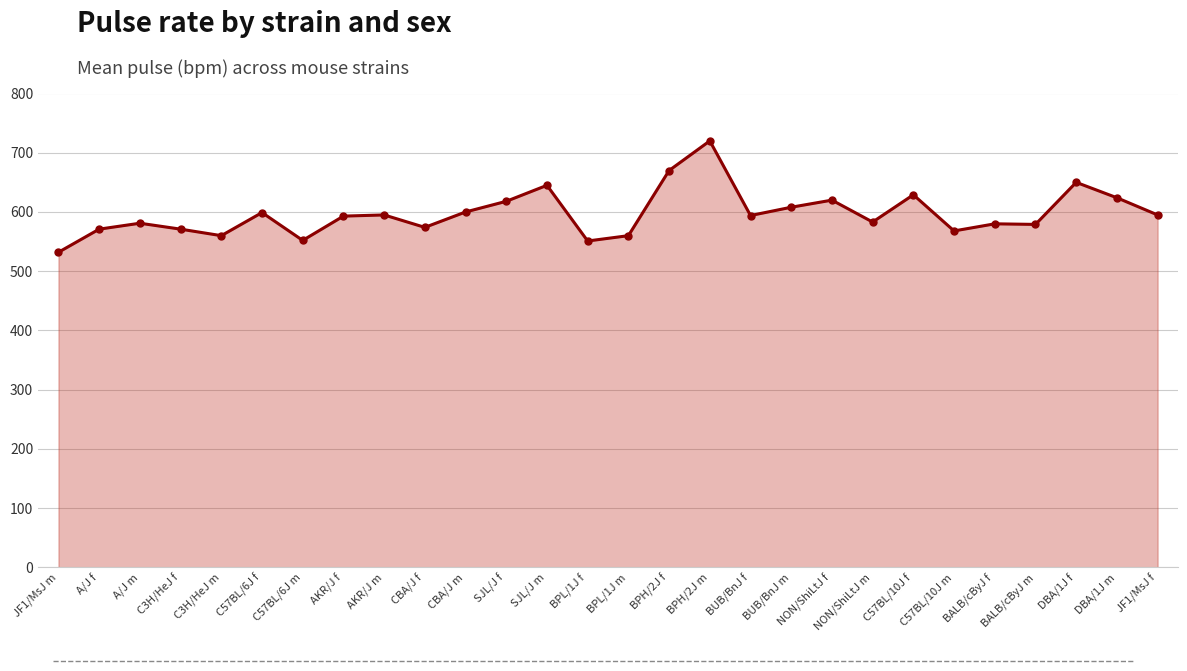

True or false: there are more than 2 points higher than both neighbors.

True